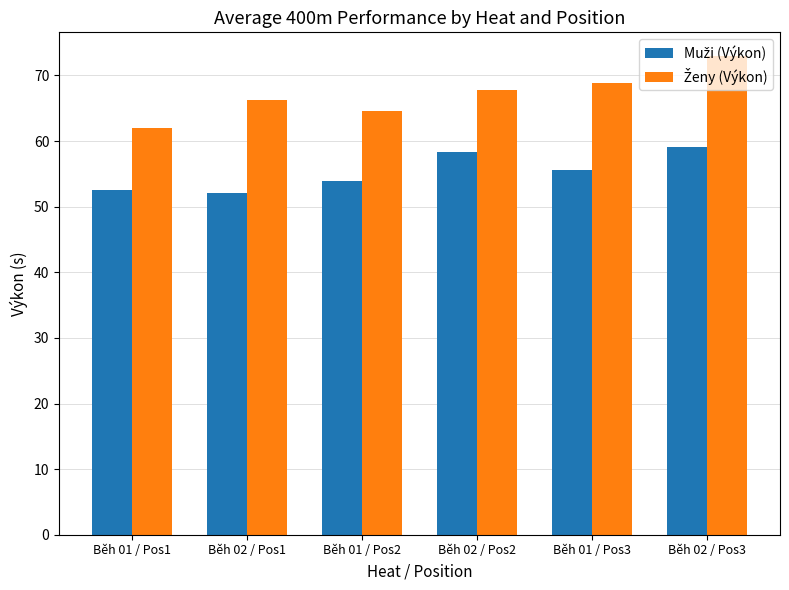

What is the total value across all series at Běh 02 / Pos2?

126.1